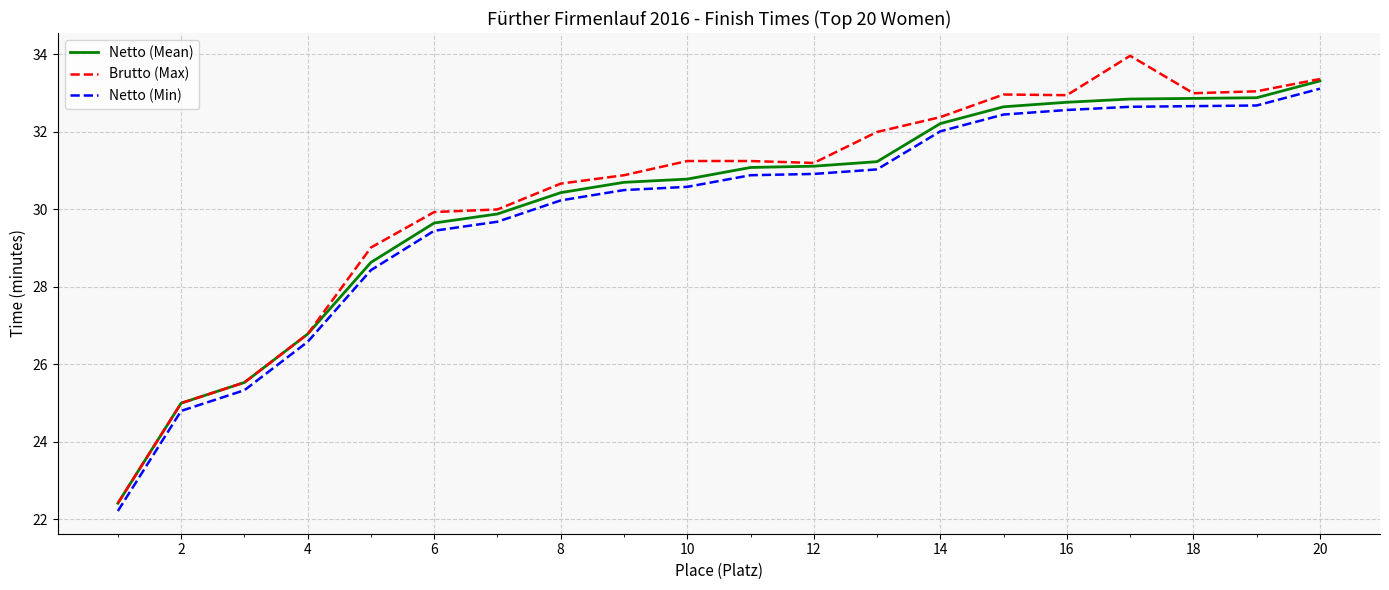

Which series has the largest range (max minus min)?

Brutto (Max)